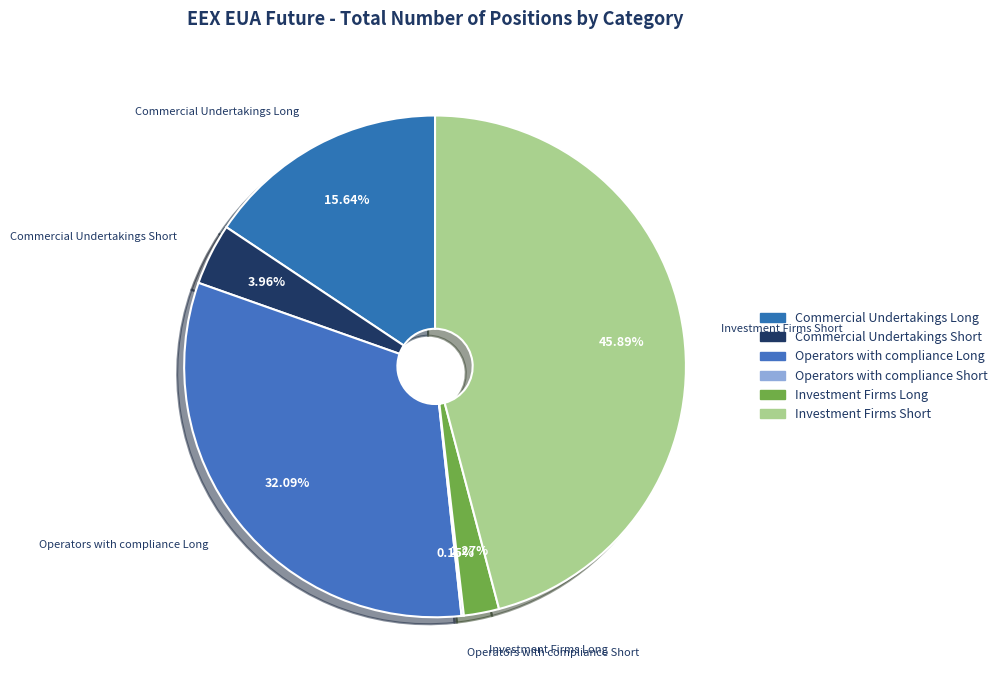

Do Commercial Undertakings Long and Investment Firms Long together represent more than half of the pie?

No